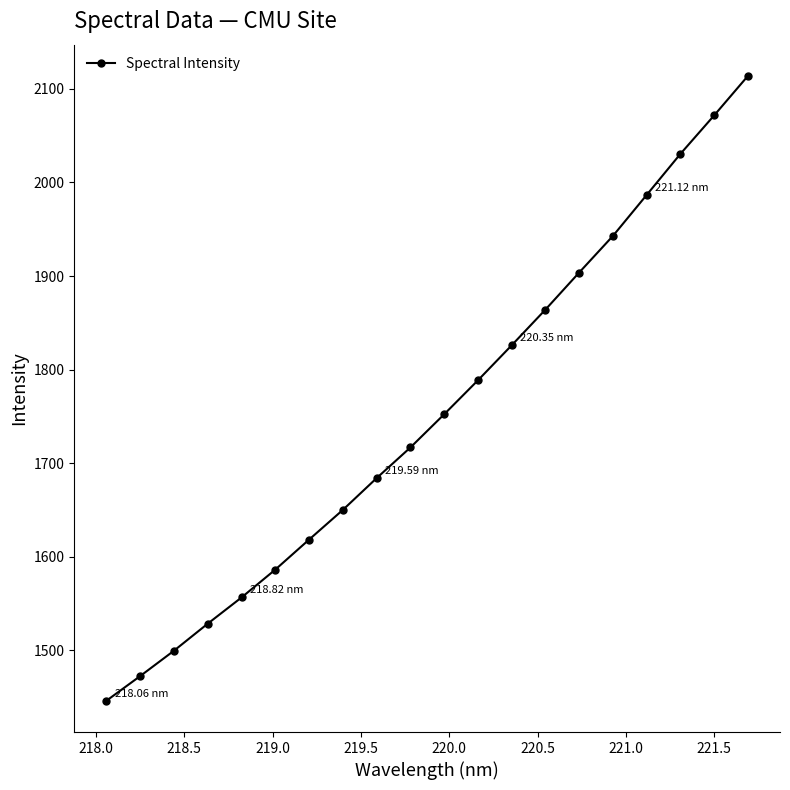

How many values exceed 1752?

10